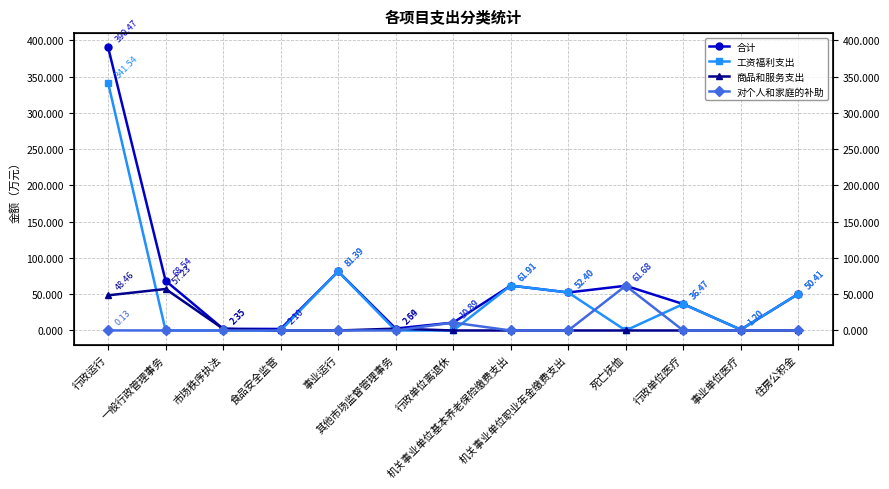

Reading left to right, what are all the values shown in this chart?

合计: 390.5	68.5	2.4	2.1	81.4	2.7	10.9	61.9	52.4	61.7	36.5	1.2	50.4
工资福利支出: 341.5	0.0	0.0	0.0	81.4	0.0	0.0	61.9	52.4	0.0	36.5	1.2	50.4
商品和服务支出: 48.5	57.2	2.4	0.0	0.0	2.5	0.0	0.0	0.0	0.0	0.0	0.0	0.0
对个人和家庭的补助: 0.1	0.0	0.0	0.0	0.0	0.0	10.9	0.0	0.0	61.7	0.0	0.0	0.0